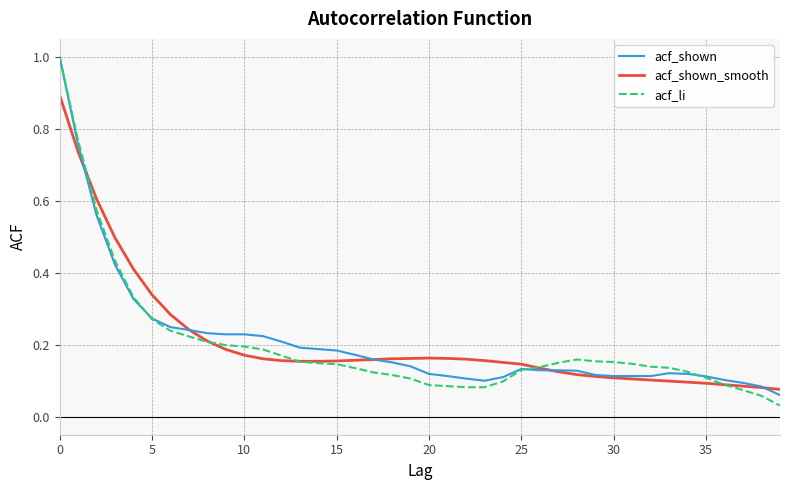

Which series has the widest spread of values?

acf_li